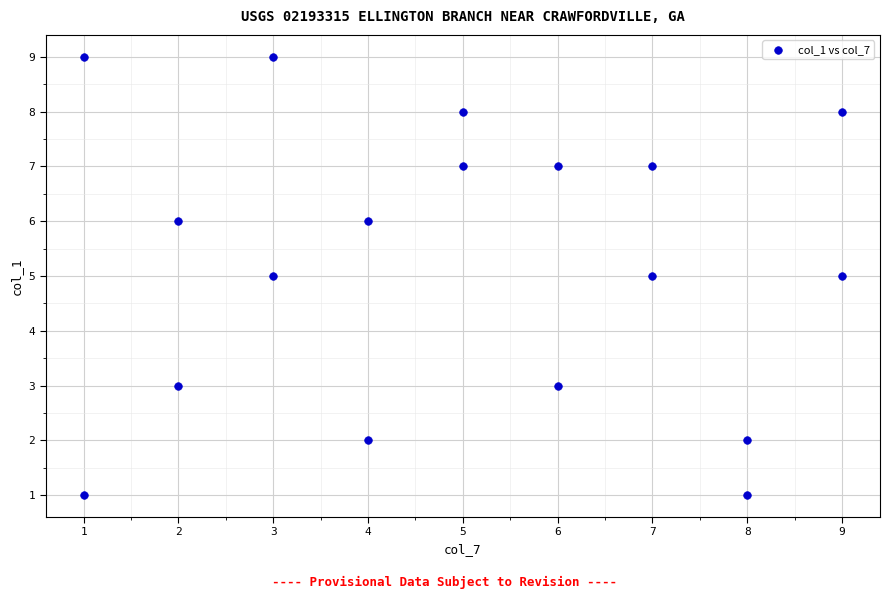

What is the range of X values (max minus min)?

8